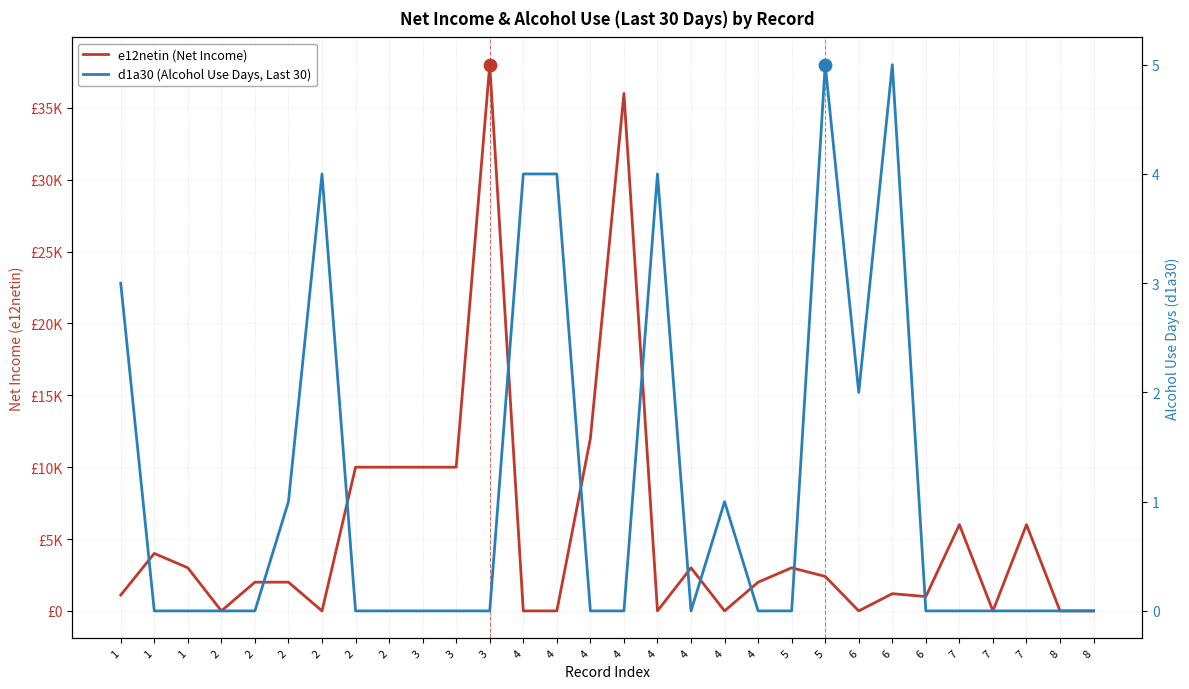

Which series contains the highest Y value?

e12netin (Net Income)